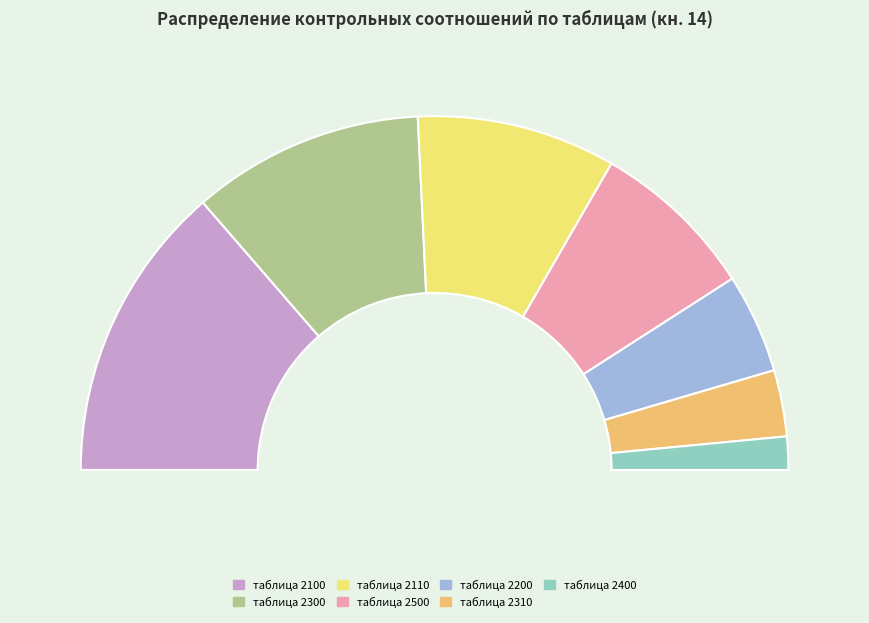

To the nearest percent, what percentage of the pie is таблица 2300?

21%